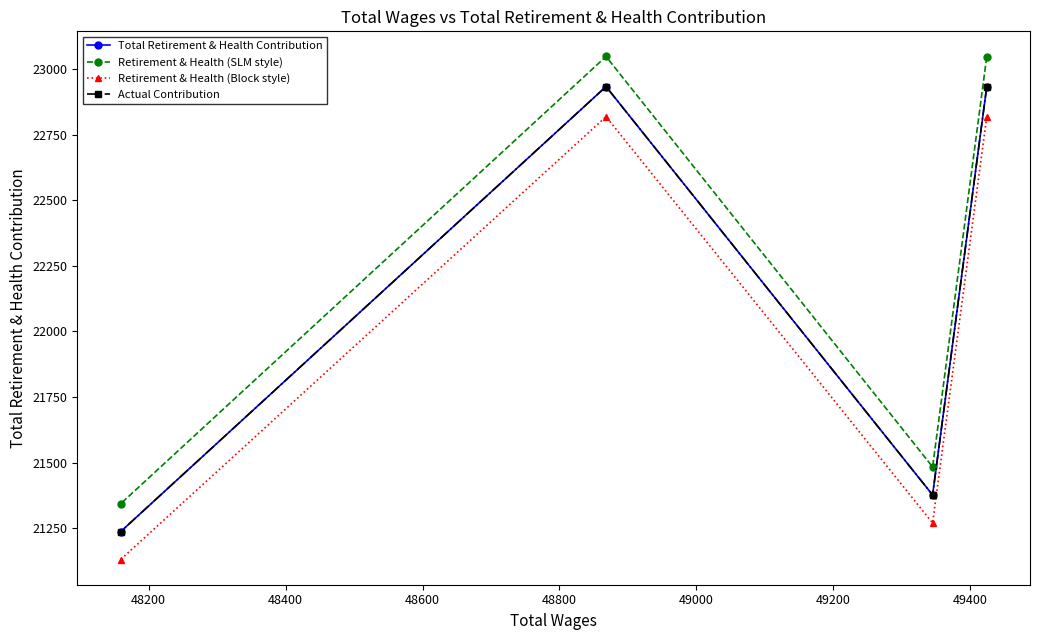

What is the difference between the Total Retirement & Health Contribution values at 48200 and 48600?

140.0